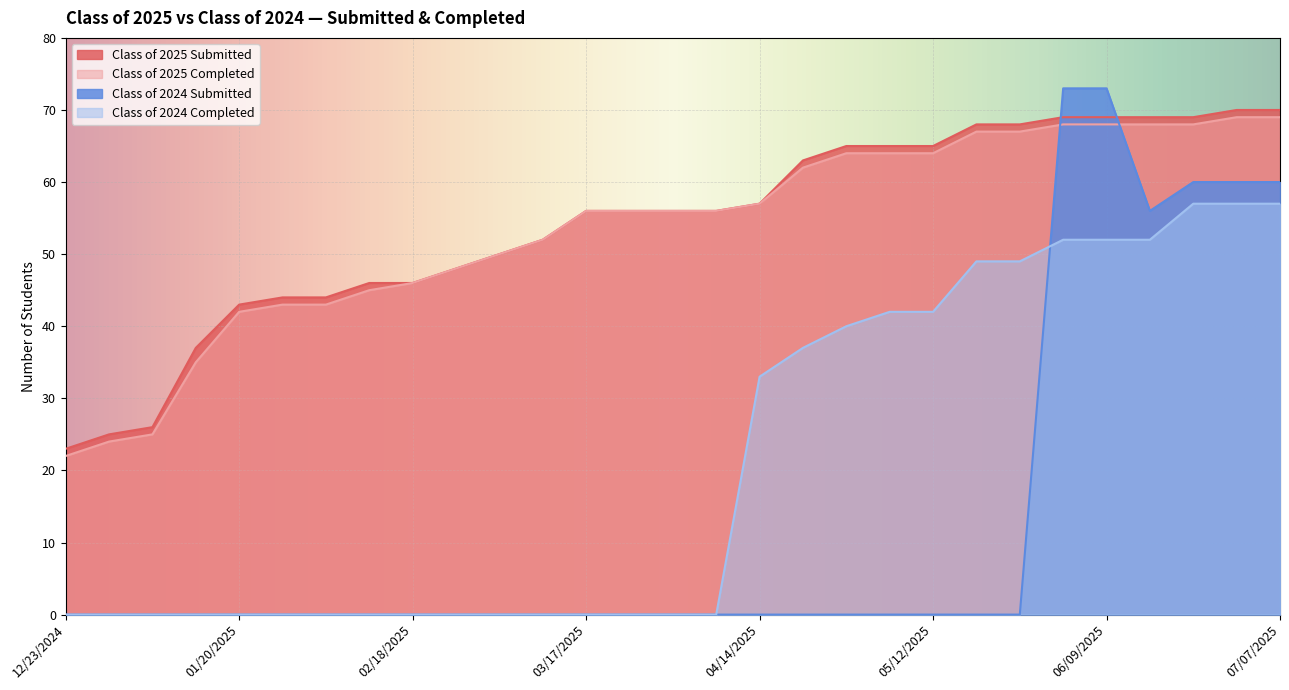

Is it true that Class of 2024 Completed equals 0 at 02/03/2025?

True